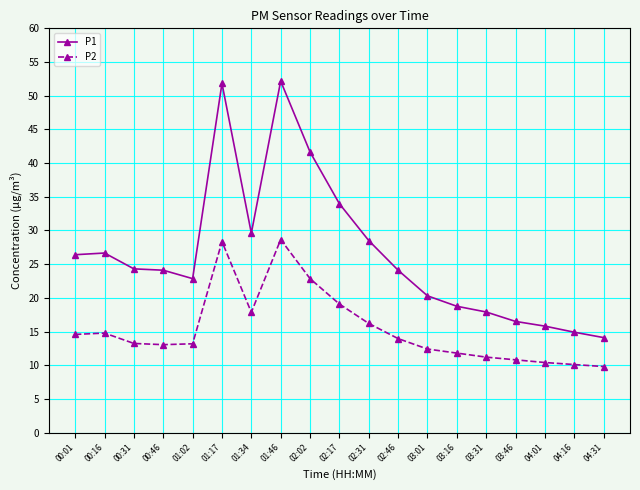

What is the total value across all series at 03:01?

32.7